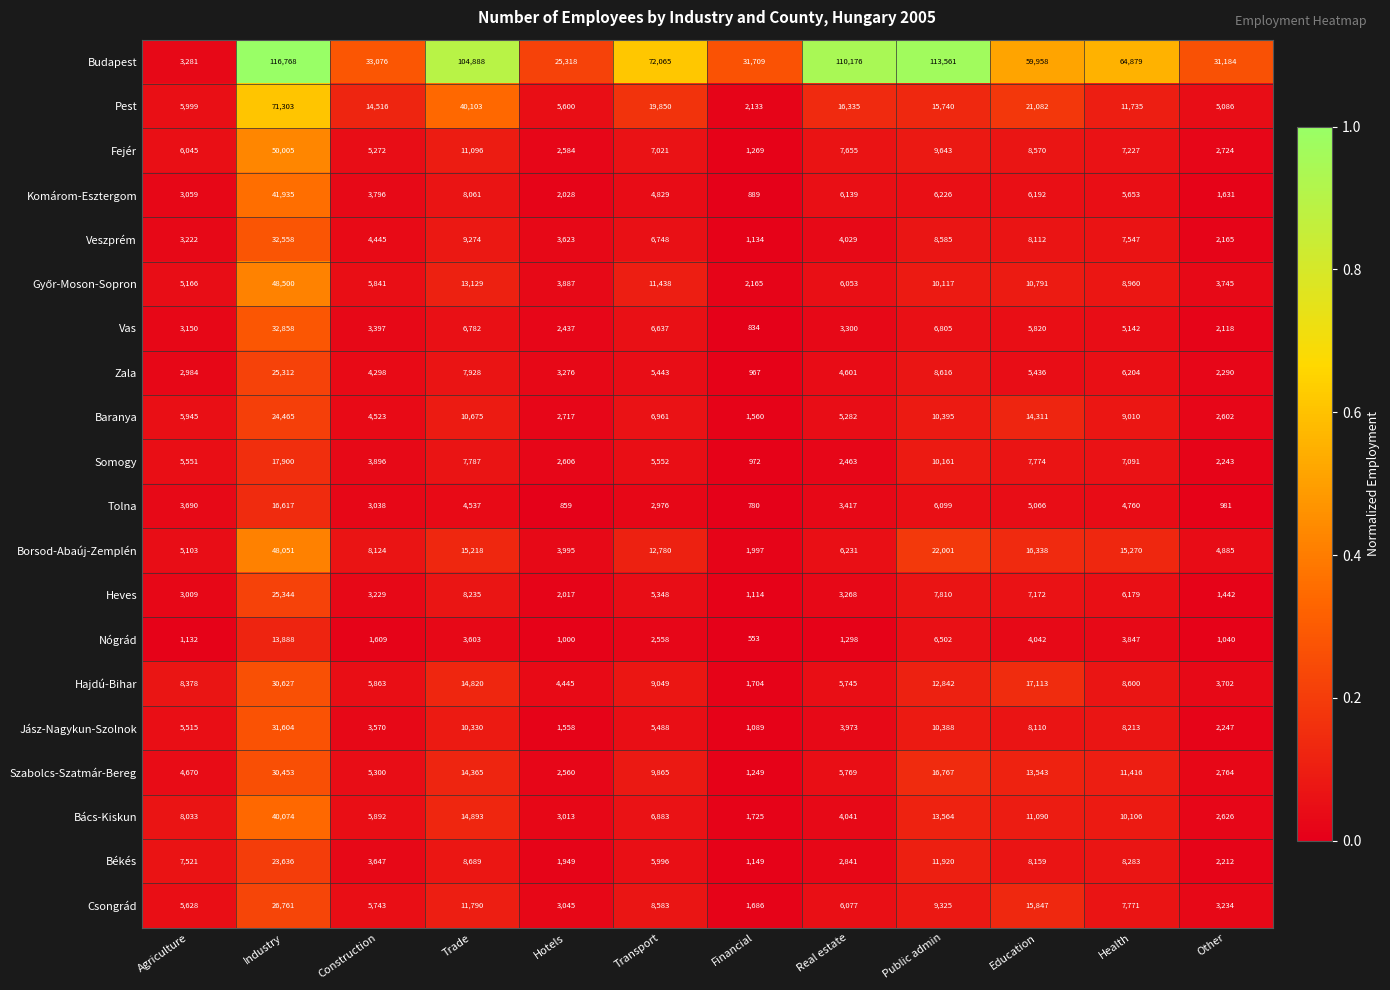

True or false: Zala has a value of 967 at Financial.

True